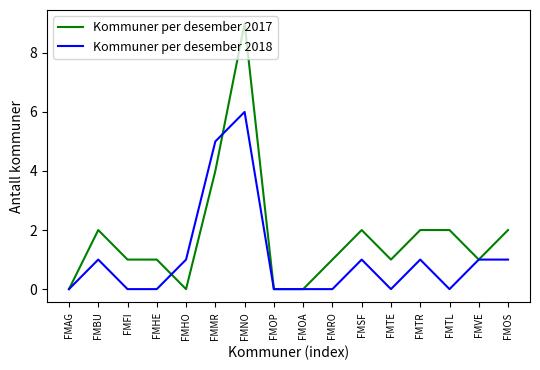

List the series in order of their overall mean, highest first.

Kommuner per desember 2017, Kommuner per desember 2018